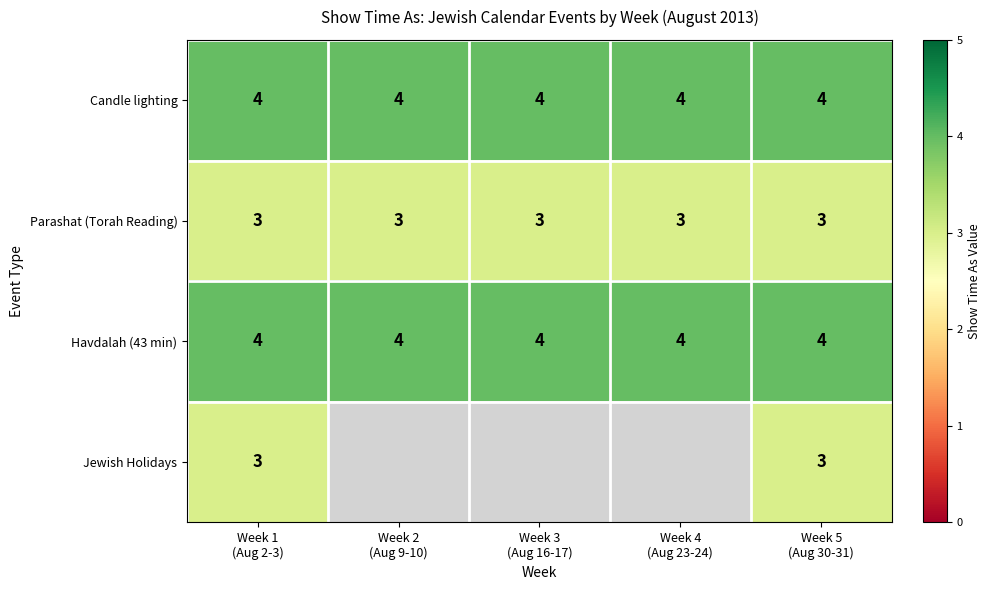

What is the lowest value of the Havdalah (43 min) series?

4